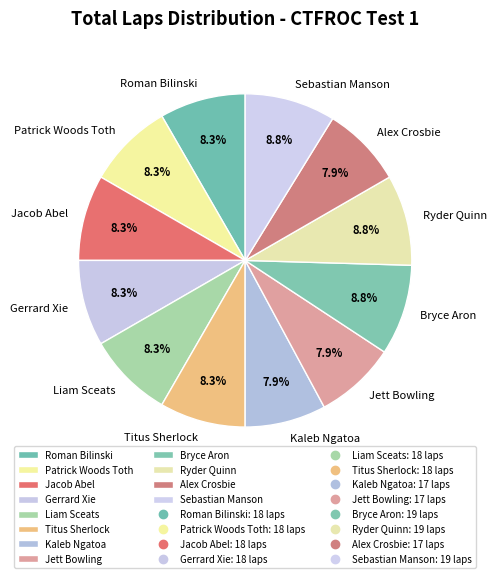

What is the ratio of the value at Jett Bowling to the value at Alex Crosbie?

1.0